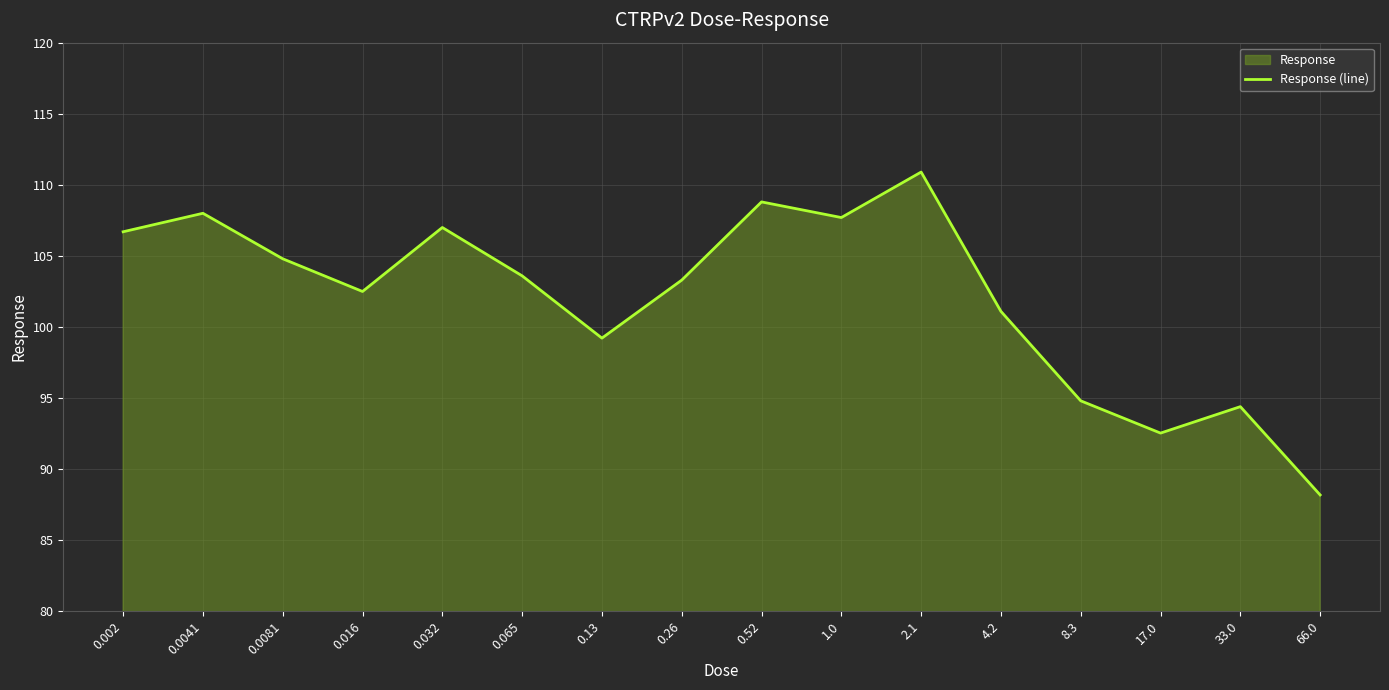

Reading right to left, transcribe all the data shown in this chart.

88.2	94.4	92.5	94.8	101.1	110.9	107.7	108.8	103.3	99.2	103.6	107.0	102.5	104.8	108.0	106.7